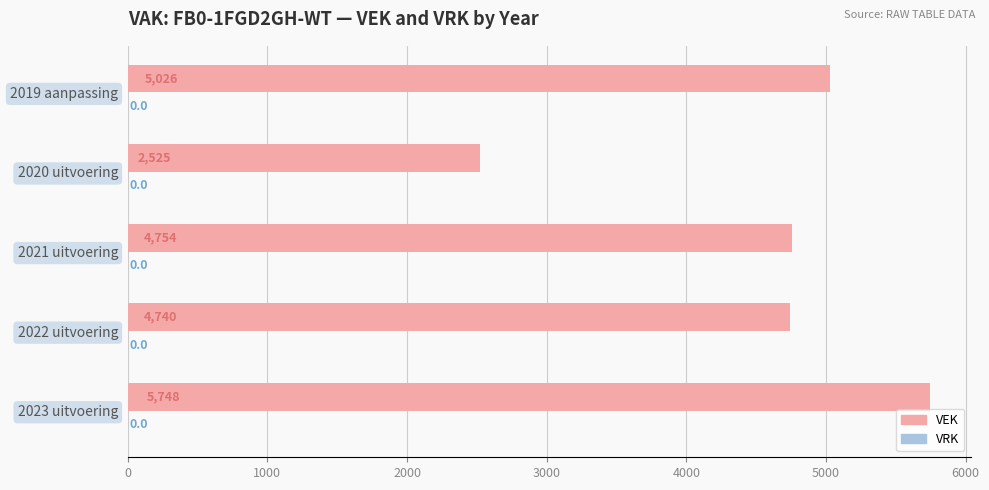

The value at 2023 uitvoering is 8100. True or false?

False